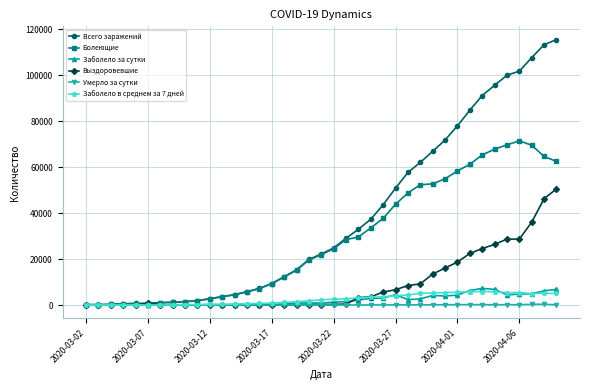

What is the maximum value shown in the chart?

115523.0